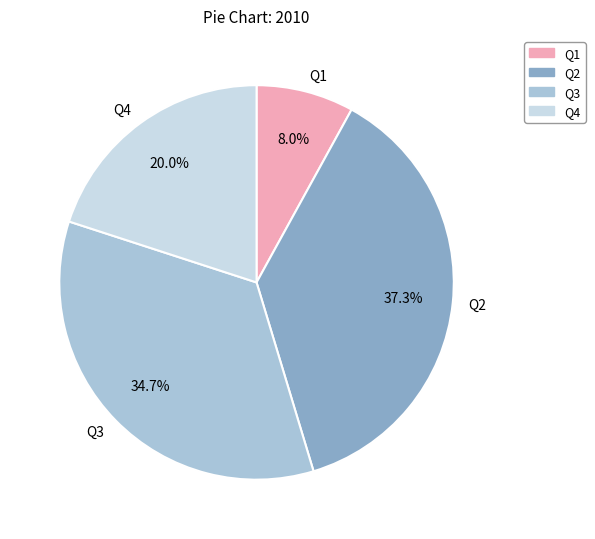

What is the smallest slice in the pie chart?

Q1